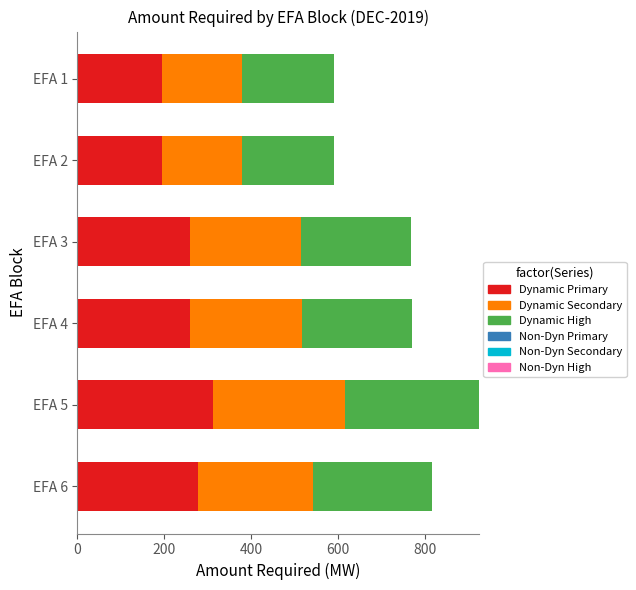

The value of Dynamic Primary at EFA 3 is 440. True or false?

False